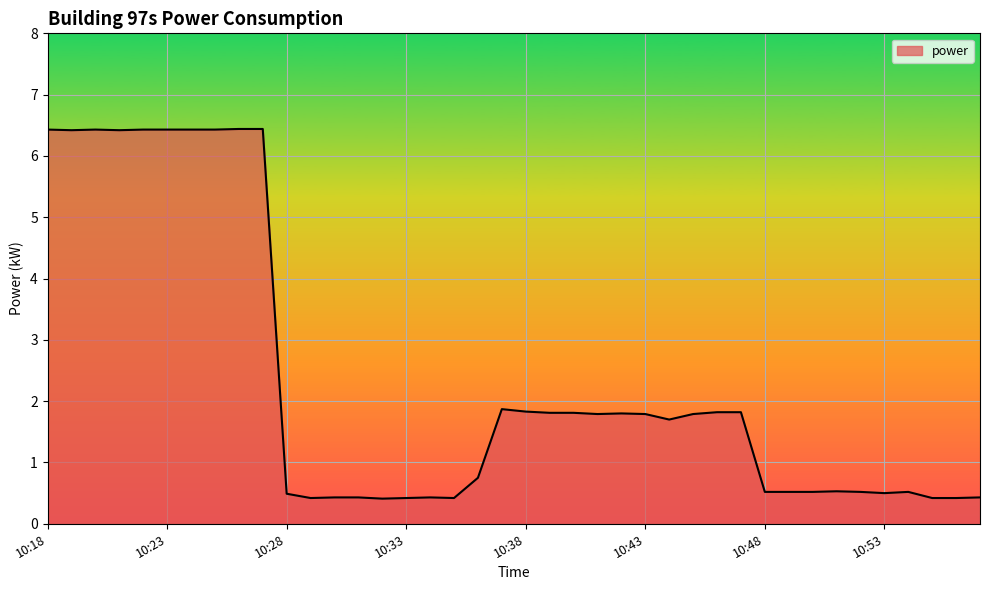

What is the maximum value shown in the chart?

6.4